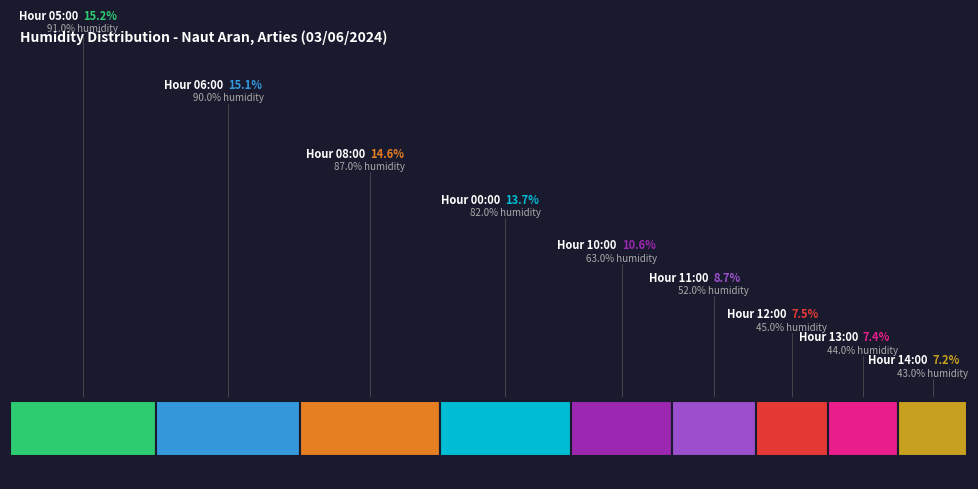

Does any single category account for the majority?

No